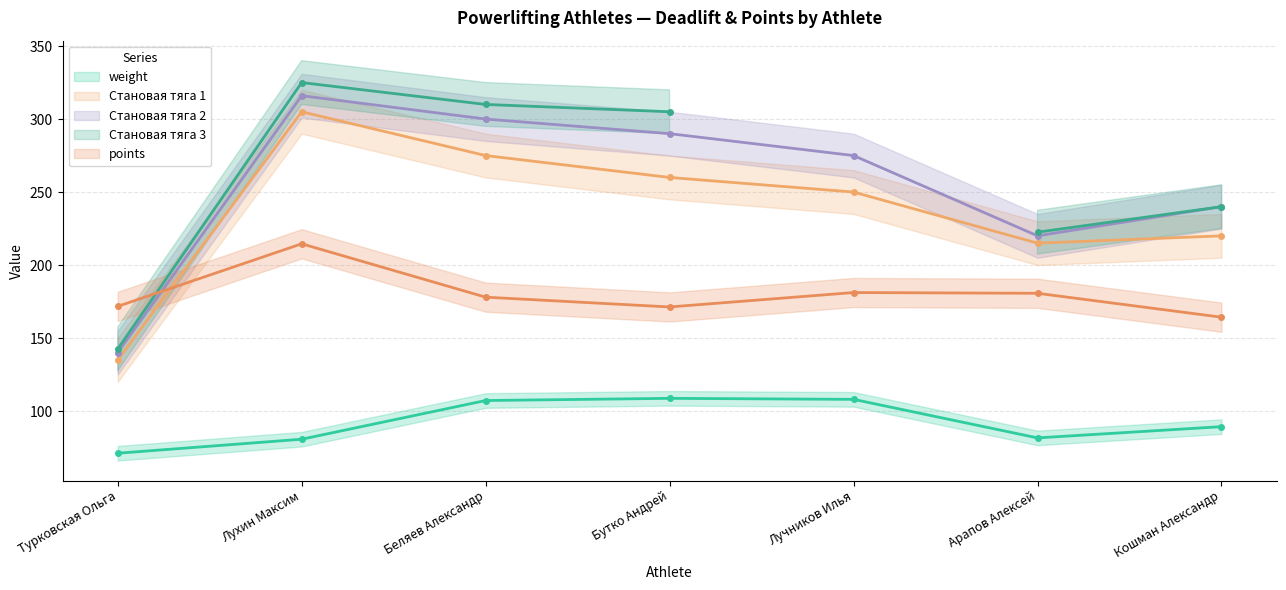

At which category does Становая тяга 2 reach its first local valley?

Арапов Алексей